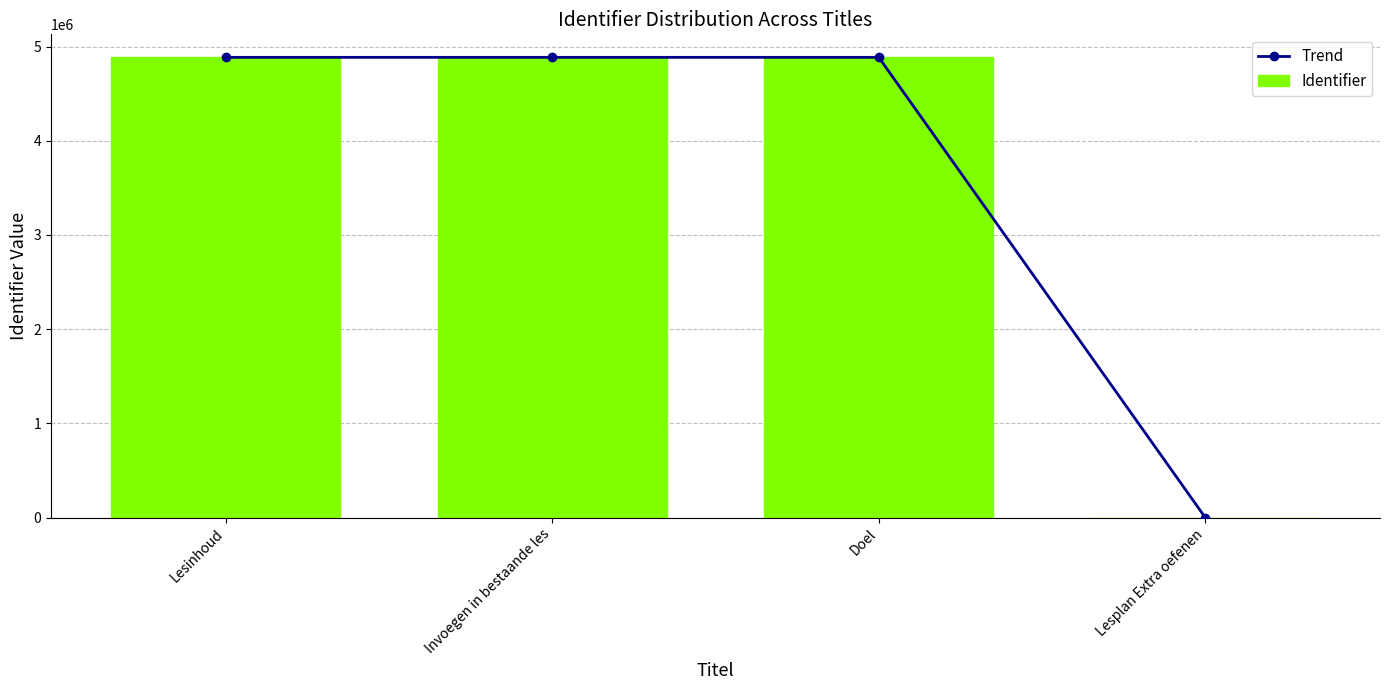

Reading left to right, transcribe all the data shown in this chart.

Trend: 4885565	4885564	4885563	0
Identifier: 4885565	4885564	4885563	0